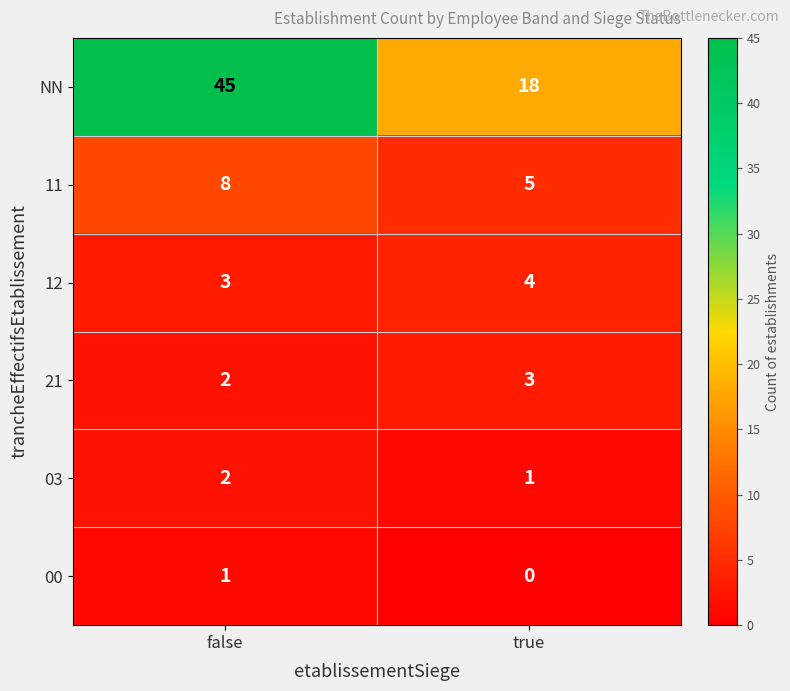

Which series has the largest total across all categories?

NN